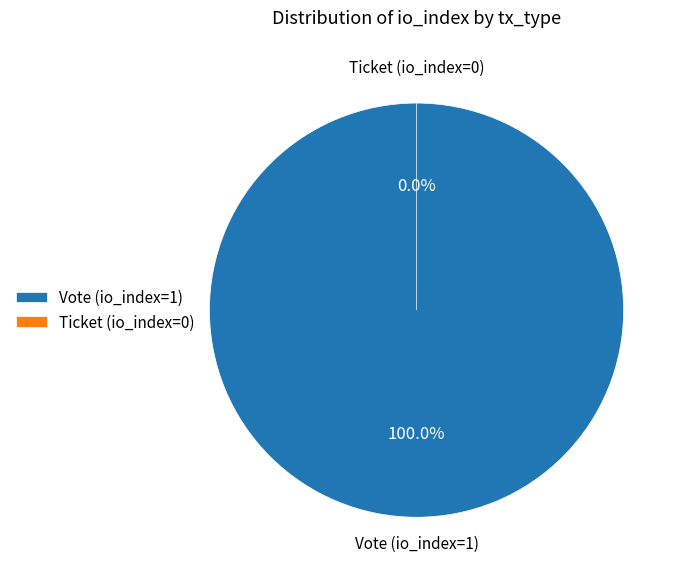

Which category has the smallest portion of the pie?

Ticket (io_index=0)